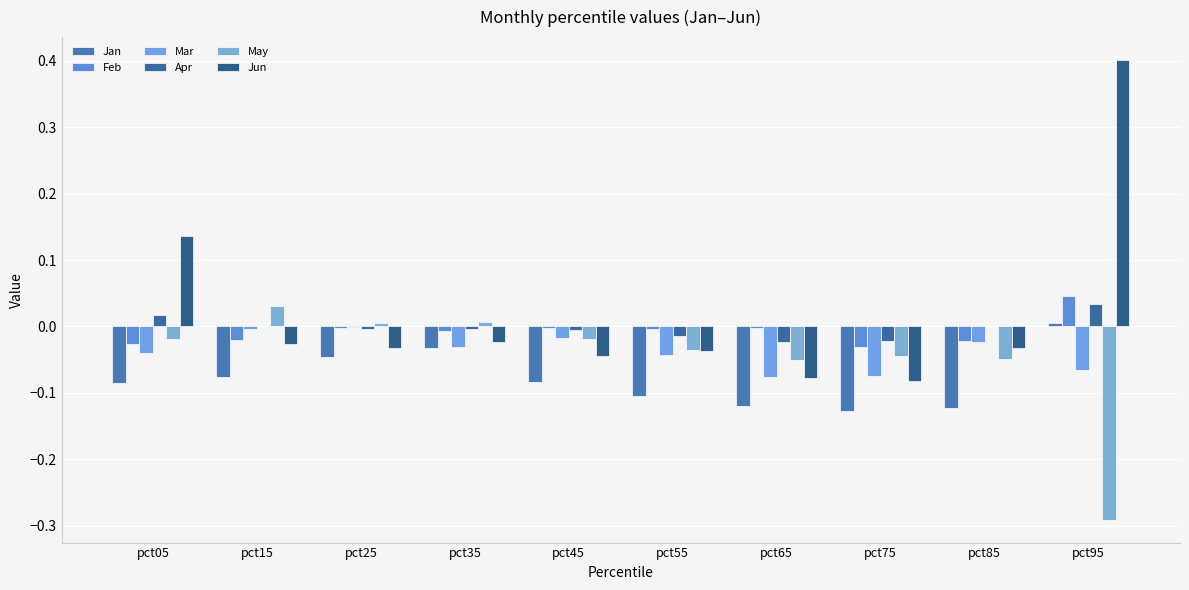

Which series has the widest spread of values?

Jun